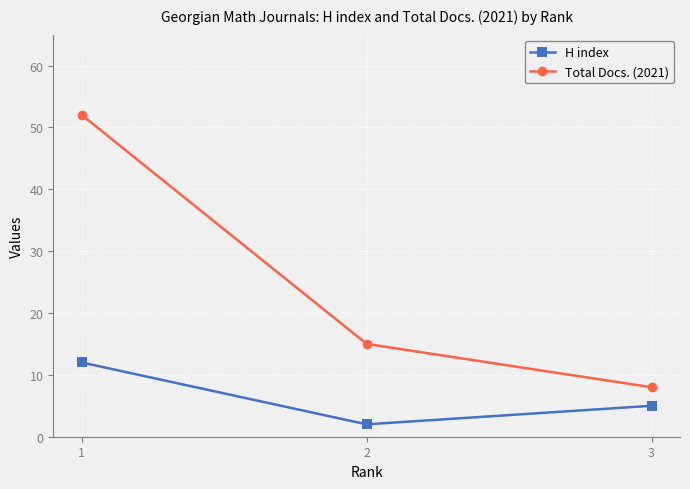

At how many categories does at least one series exceed 34?

1